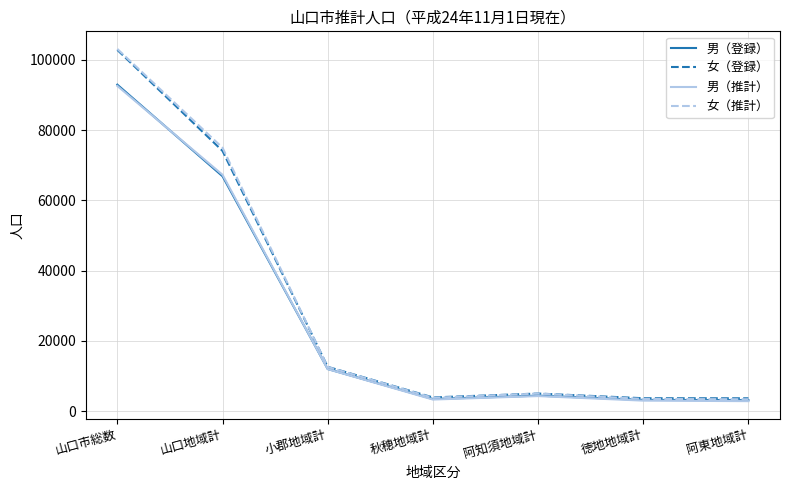

The 女（登録） series shows 74099 at 山口地域計. True or false?

True